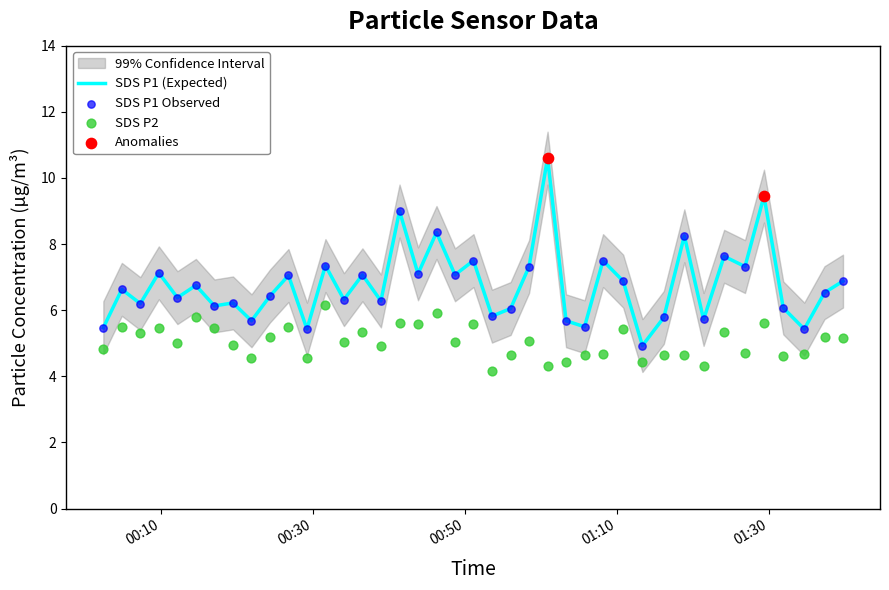

What is the lowest value of the SDS P1 (Expected) series?

4.9